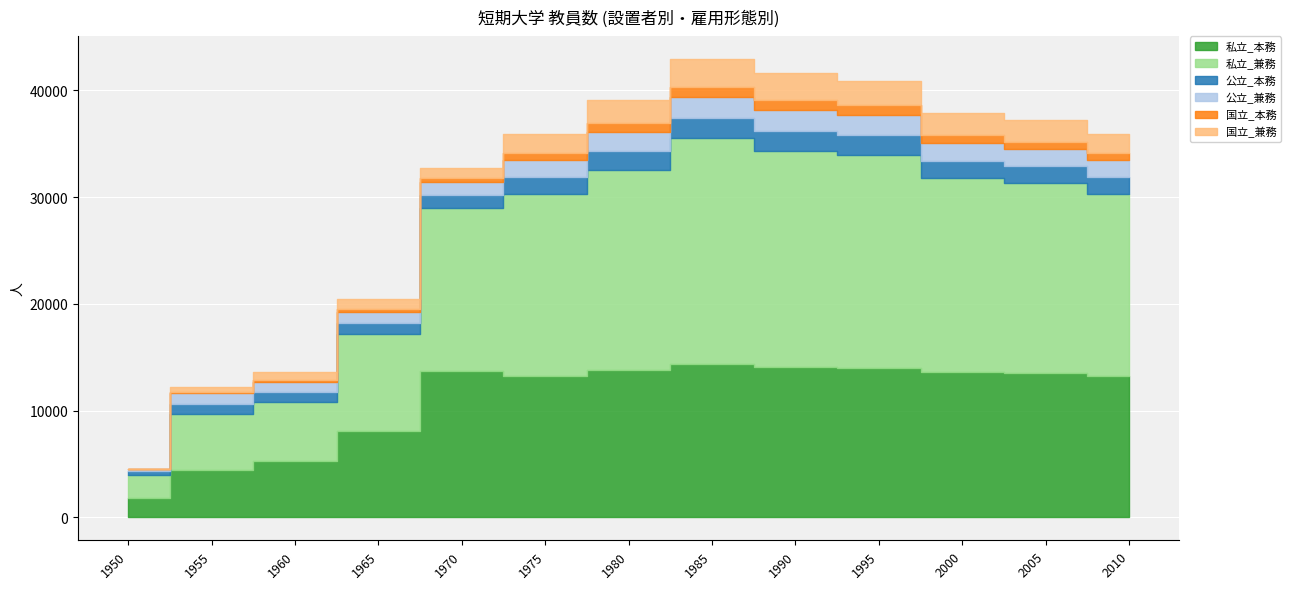

Which series has the widest spread of values?

私立_兼務